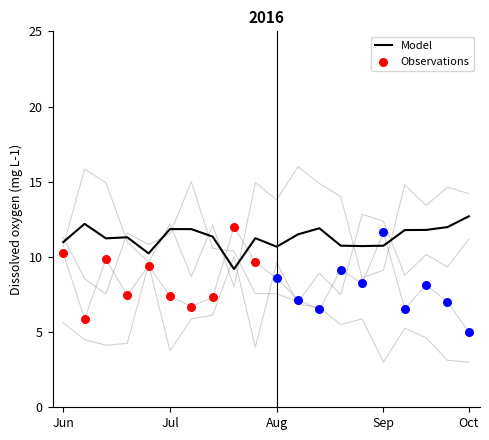

True or false: Model has a value of 4.1 at Jun.

False